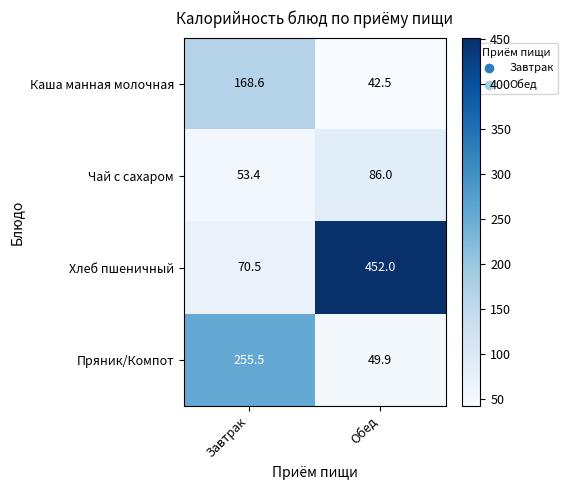

Between Завтрак and Обед, which series saw the biggest shift?

Хлеб пшеничный